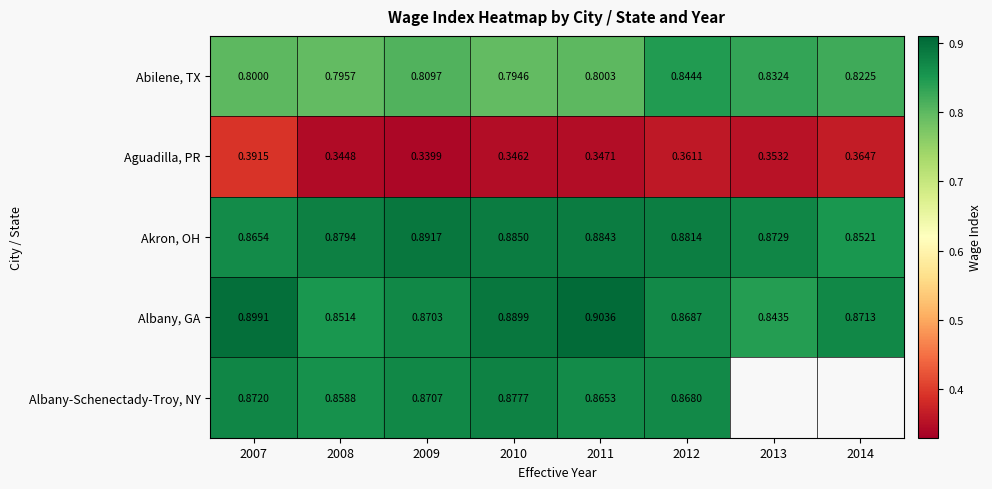

Is it true that Albany, GA equals 1.3 at 2013?

False